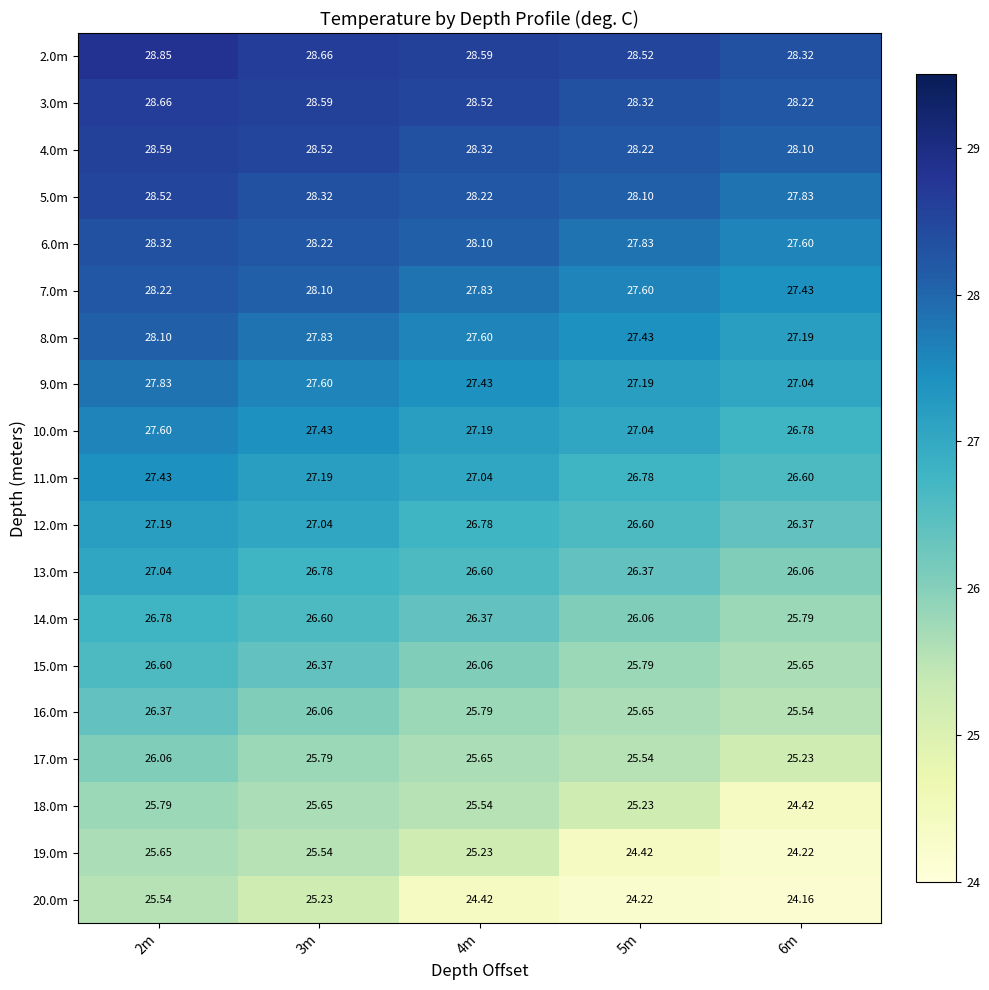

Is the value of 18.0m at 6m greater than the value of 16.0m at 4m?

No